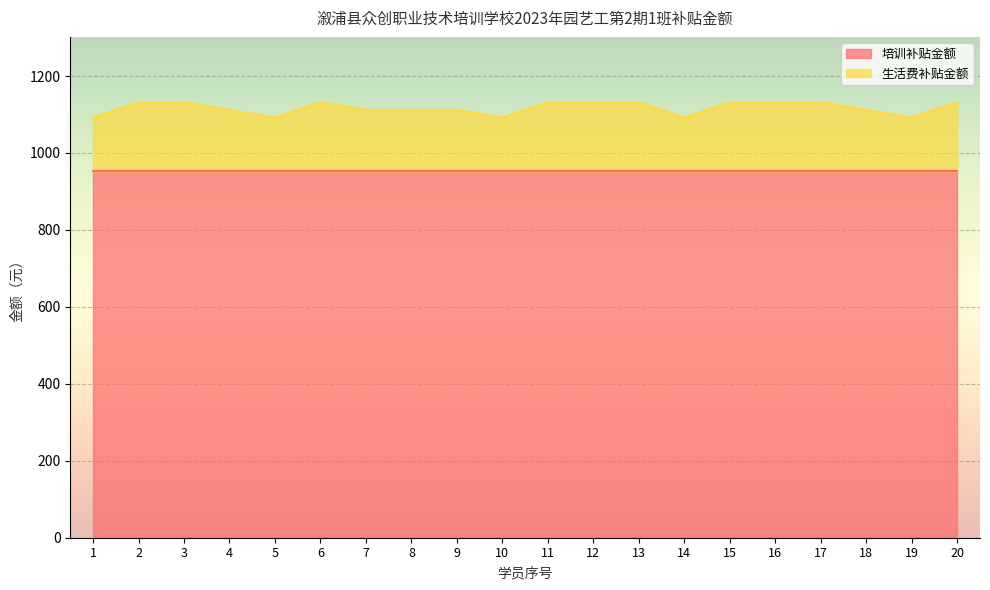

Reading left to right, extract all data points from this chart.

1=1092	2=1132	3=1132	4=1112	5=1092	6=1132	7=1112	8=1112	9=1112	10=1092	11=1132	12=1132	13=1132	14=1092	15=1132	16=1132	17=1132	18=1112	19=1092	20=1132